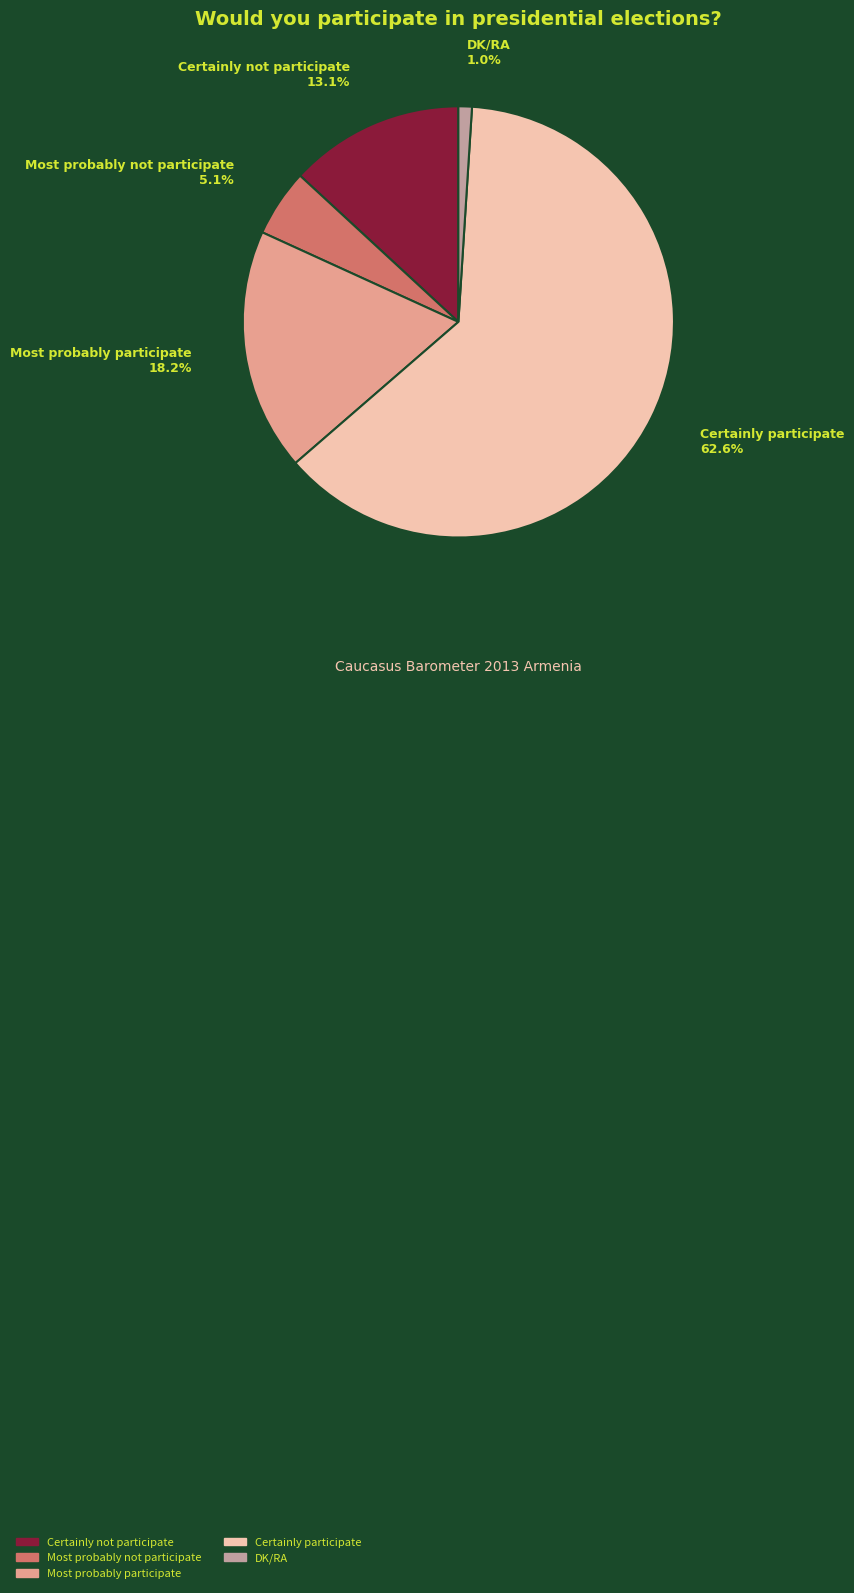

What is the ratio of the value at Most probably not participate to the value at Certainly not participate?

0.4